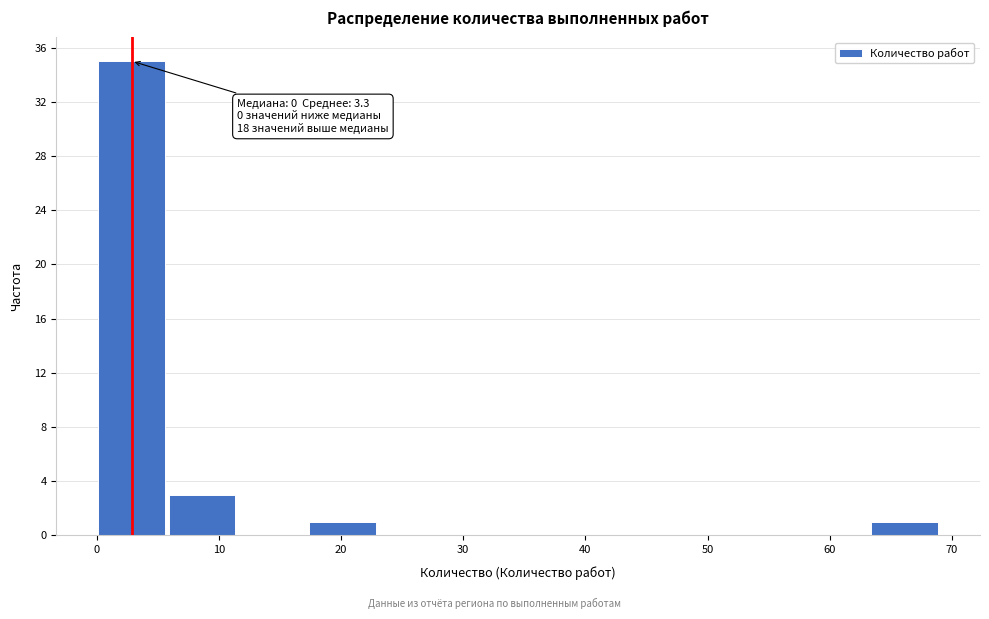

Over which range of the x-axis is the bar tallest?

0 to 6